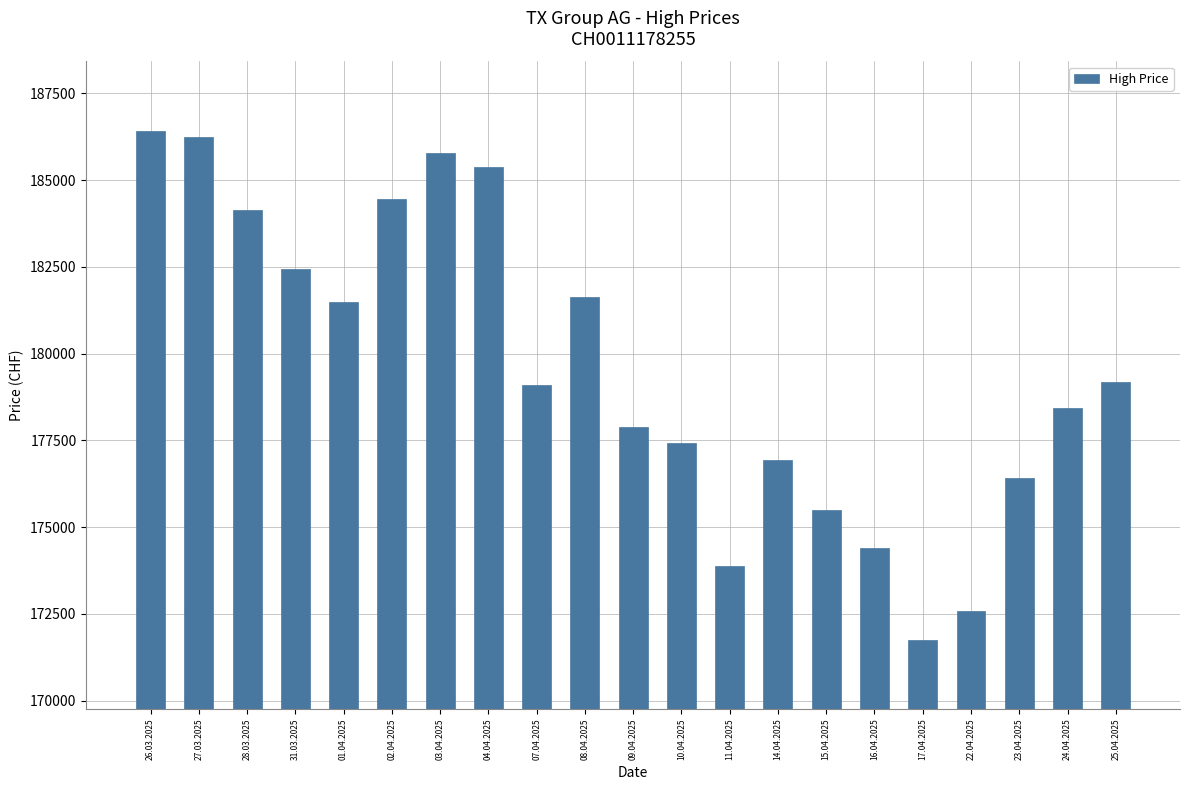

Reading right to left, extract all data points from this chart.

25.04.2025=179193	24.04.2025=178420	23.04.2025=176420	22.04.2025=172581	17.04.2025=171763	16.04.2025=174398	15.04.2025=175505	14.04.2025=176947	11.04.2025=173893	10.04.2025=177428	09.04.2025=177875	08.04.2025=181630	07.04.2025=179093	04.04.2025=185369	03.04.2025=185776	02.04.2025=184455	01.04.2025=181488	31.03.2025=182440	28.03.2025=184150	27.03.2025=186237	26.03.2025=186418